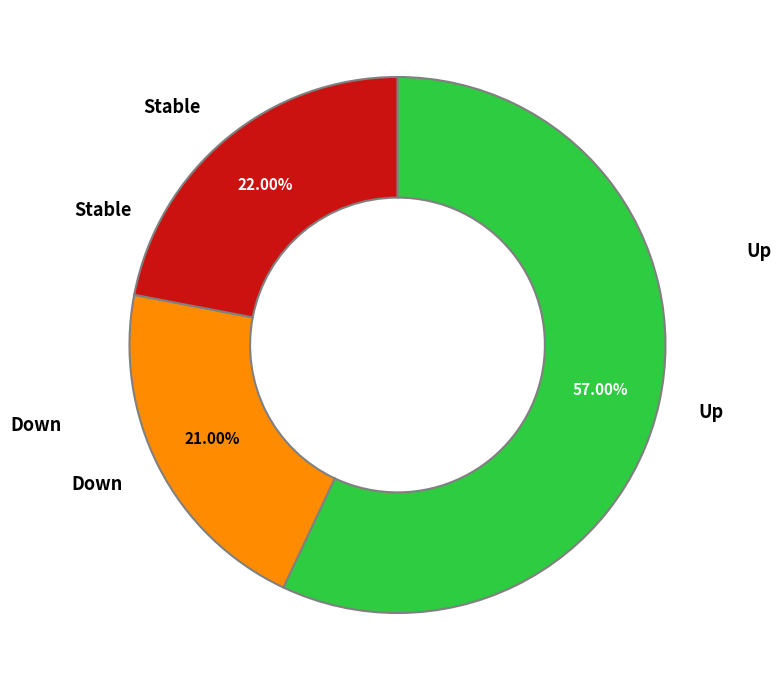

Does any single category account for the majority?

Yes